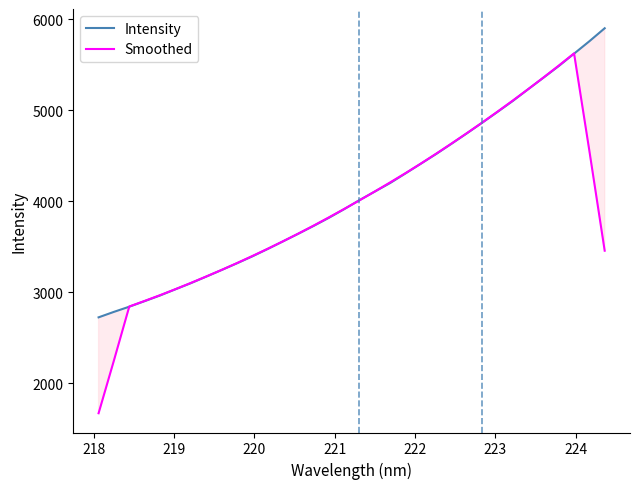

Reading left to right, transcribe all the data shown in this chart.

Intensity: 2724.5	2784.7	2841.5	2902.4	2964.6	3032.4	3099.4	3171.2	3243.7	3317.4	3393.5	3474.5	3558.3	3642.4	3728.5	3818.2	3913.4	4013.0	4107.1	4200.9	4306.4	4413.1	4519.9	4632.4	4746.5	4863.3	4982.3	5102.9	5231.7	5358.6	5486.5	5623.0	5759.5	5902.4
Smoothed: 1670.1	2250.6	2843.5	2905.1	2968.1	3034.0	3102.3	3172.8	3245.1	3320.1	3397.5	3477.2	3559.4	3644.4	3732.2	3823.1	3916.0	4010.5	4108.2	4208.1	4309.5	4414.5	4523.7	4635.0	4748.9	4865.5	4985.3	5107.8	5232.4	5360.5	5491.9	5626.0	4554.3	3457.0